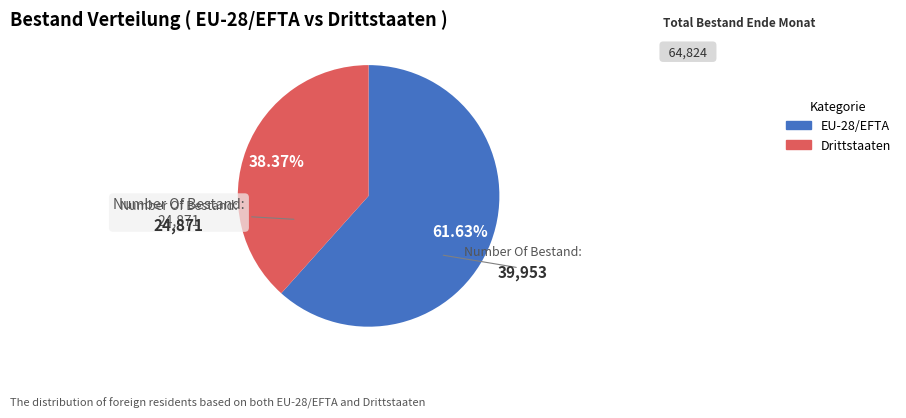

True or false: Drittstaaten accounts for 50% of the total.

False